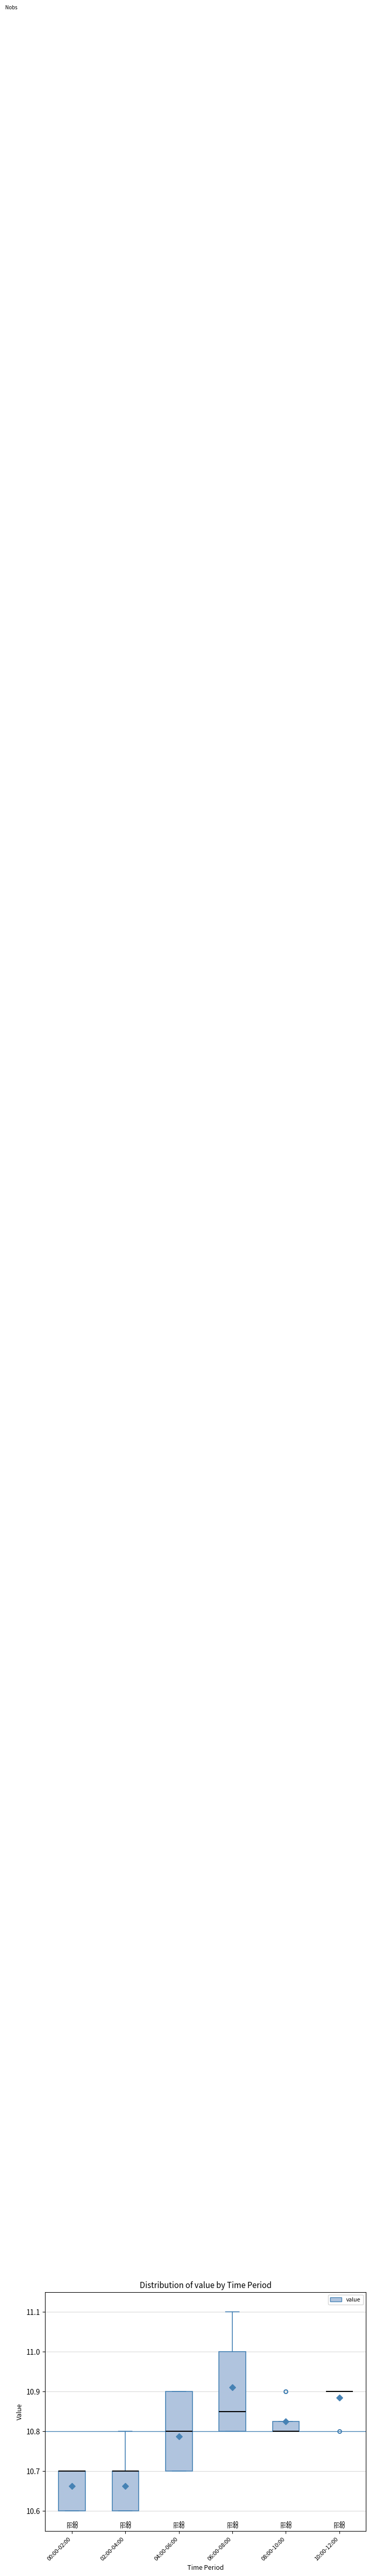

Reading left to right, transcribe this box plot: for each box, give where its median line is, the range the box spans, and where its two whiskers end, as read against the y-axis. The values are not printed on the chart, so give them approximately, as read against the axis.

00:00-02:00: median 10.70 (drawn on the box's upper edge), box 10.60 to 10.70, whiskers 10.60 to 10.70
02:00-04:00: median 10.70 (drawn on the box's upper edge), box 10.60 to 10.70, whiskers 10.60 to 10.80
04:00-06:00: median 10.80, box 10.70 to 10.90, whiskers 10.70 to 10.90
06:00-08:00: median 10.85, box 10.80 to 11.00, whiskers 10.80 to 11.10
08:00-10:00: median 10.80 (drawn on the box's lower edge), box 10.80 to 10.83, whiskers 10.80 to 10.83
10:00-12:00: box collapsed to a line at 10.90, whiskers 10.90 to 10.90